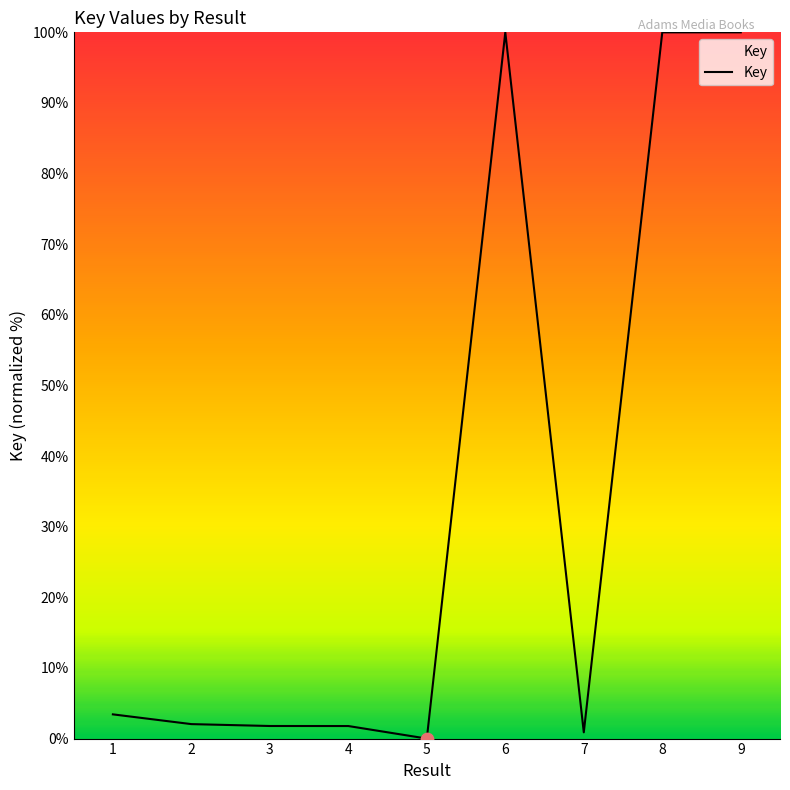

What is the change in value from 3 to 8?

+98.2